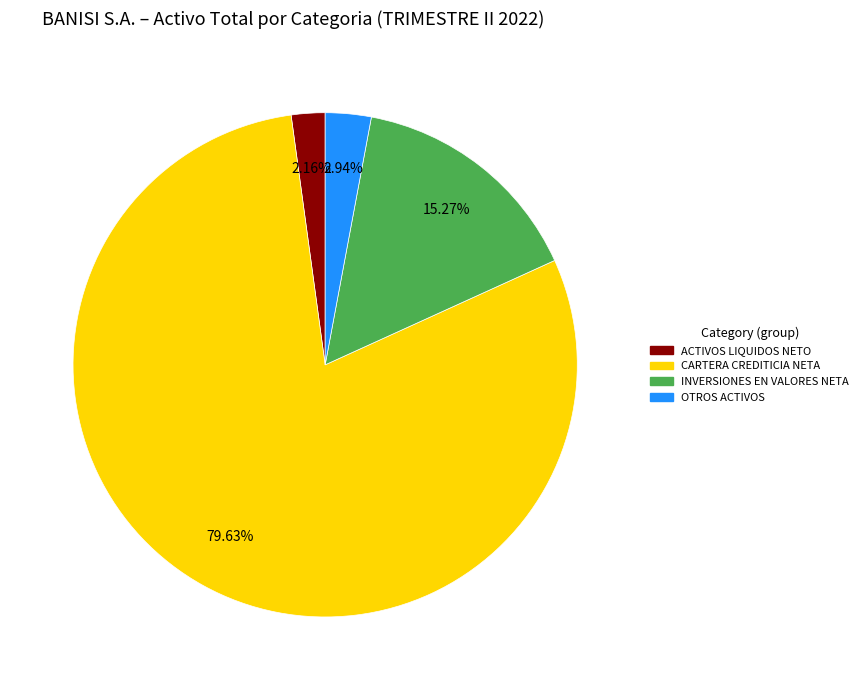

To the nearest percent, what is the difference between the OTROS ACTIVOS and CARTERA CREDITICIA NETA slice percentages?

77%